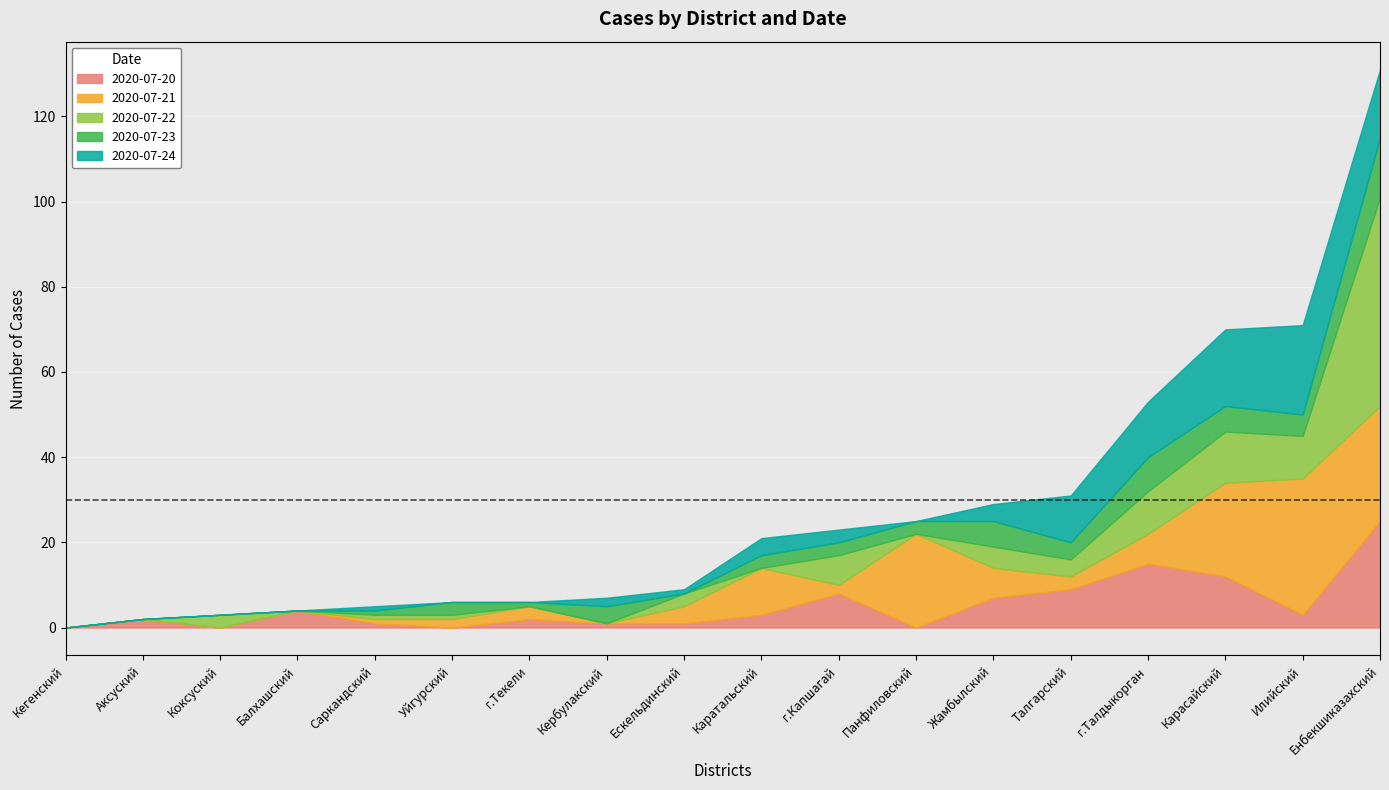

Does the chart display data point markers on the line(s)?

No